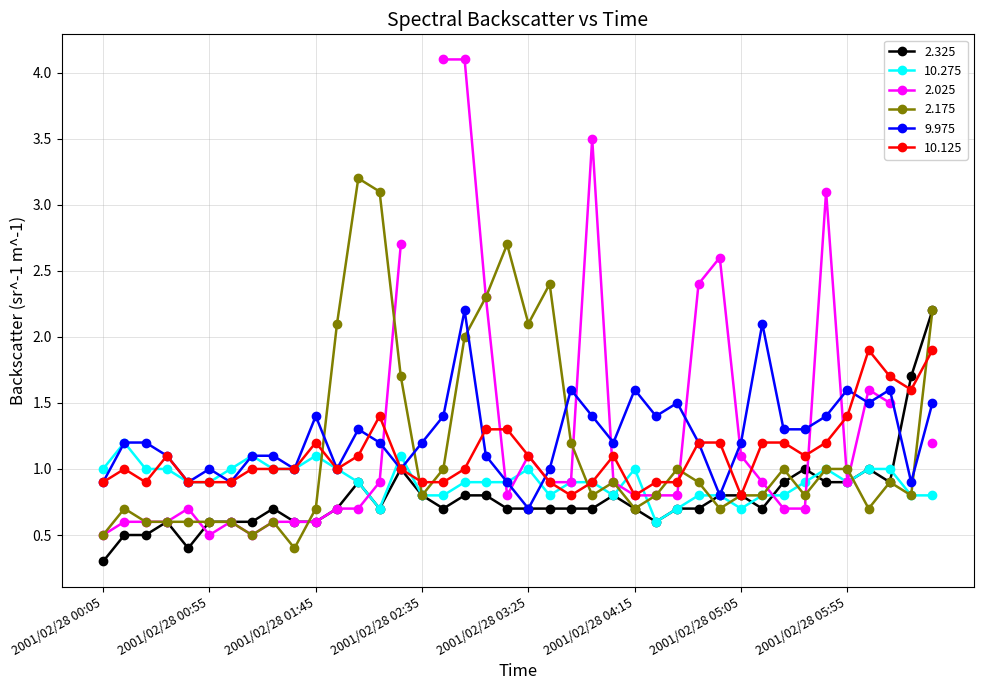

How many categories are shown in the chart?

40